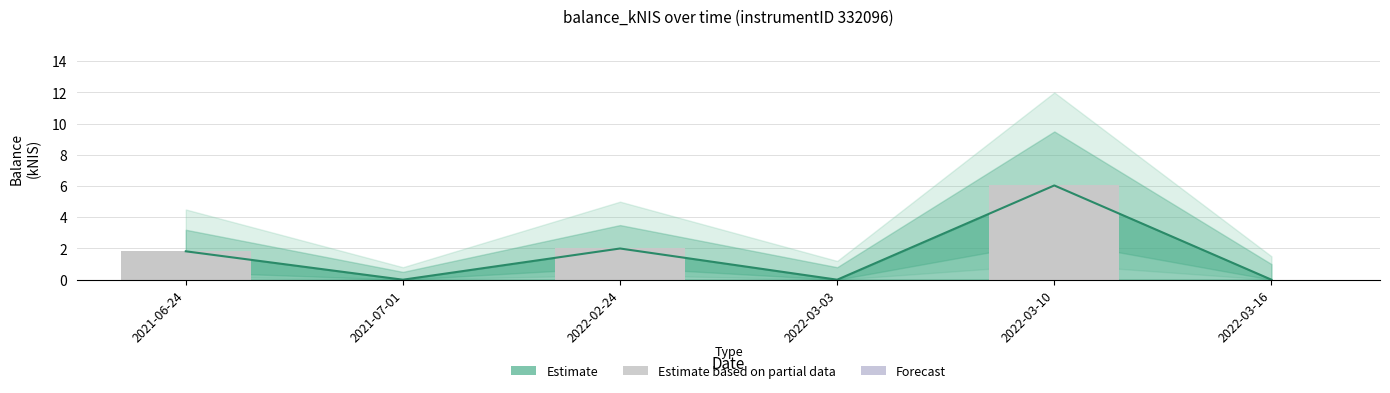

Reading left to right, list all the values displayed in this chart.

balance_kNIS: 2021-06-24=1.8	2021-07-01=0.0	2022-02-24=2.0	2022-03-03=0.0	2022-03-10=6.0	2022-03-16=0.0
Estimate (bars): 2021-06-24=1.8	2021-07-01=0.0	2022-02-24=2.0	2022-03-03=0.0	2022-03-10=6.0	2022-03-16=0.0